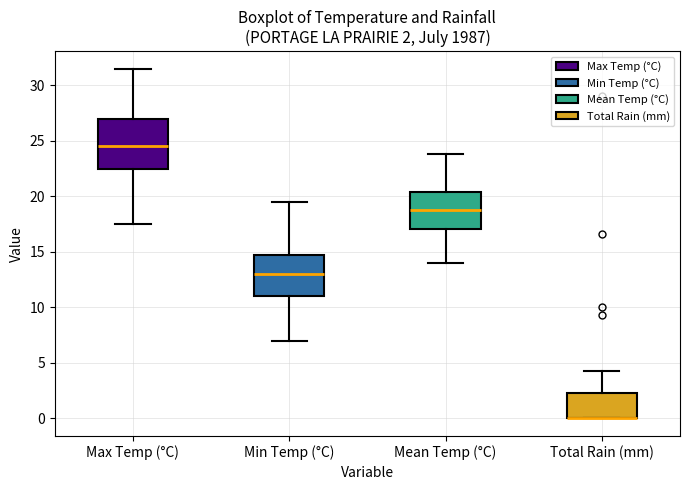

Comparing the boxes themselves (not the whiskers), which one is the tallest?

Max Temp (°C)